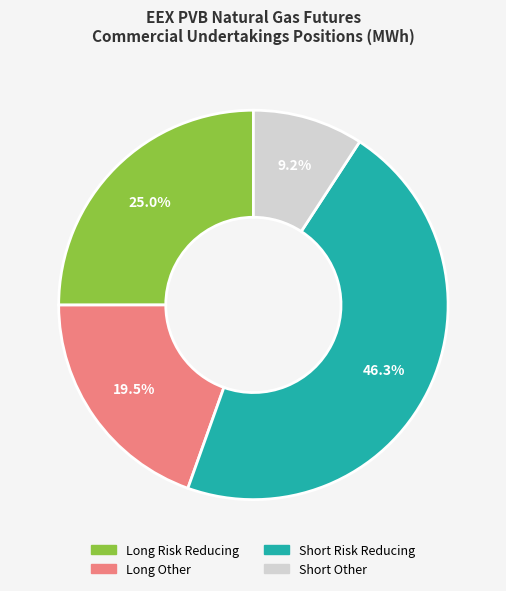

What is the smallest slice in the pie chart?

Short Other